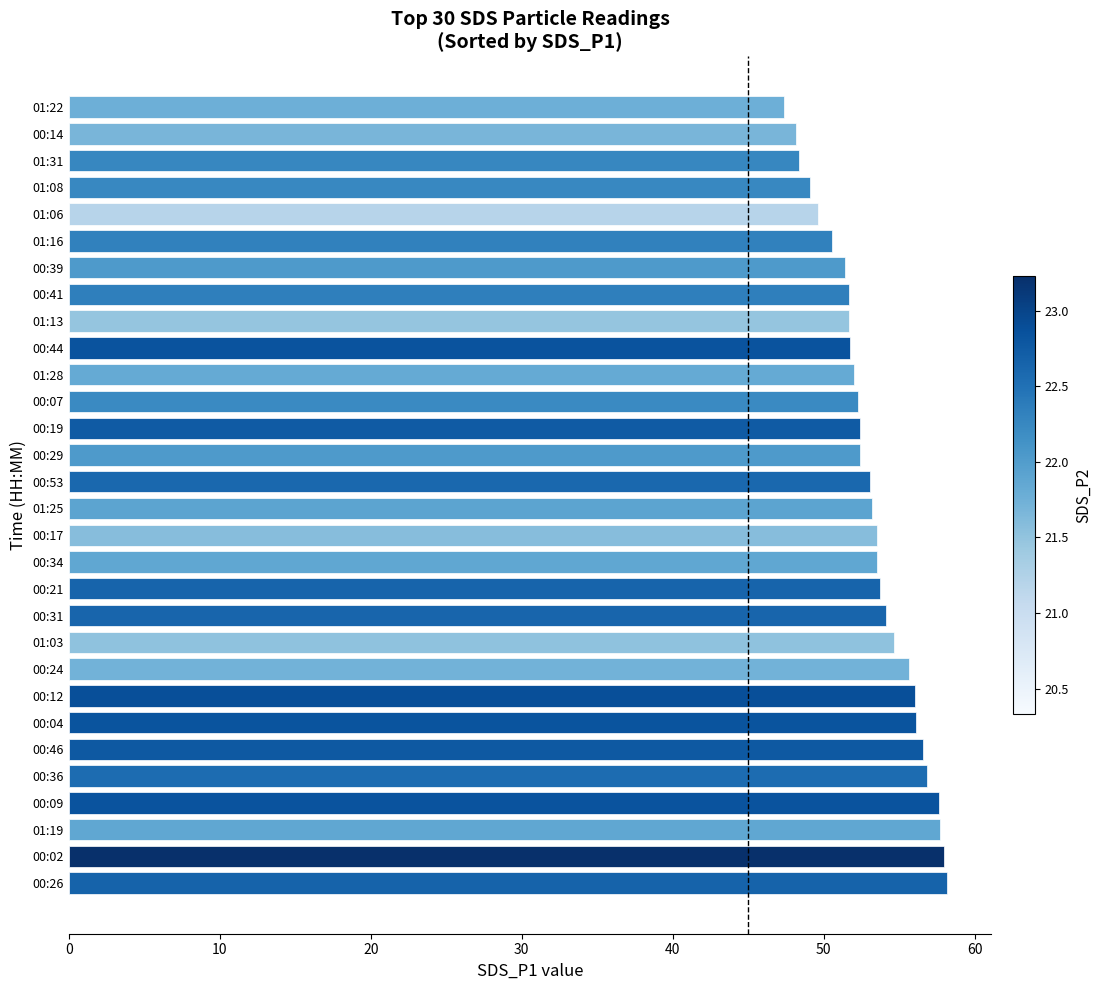

The value at 00:39 is 10.6. True or false?

False